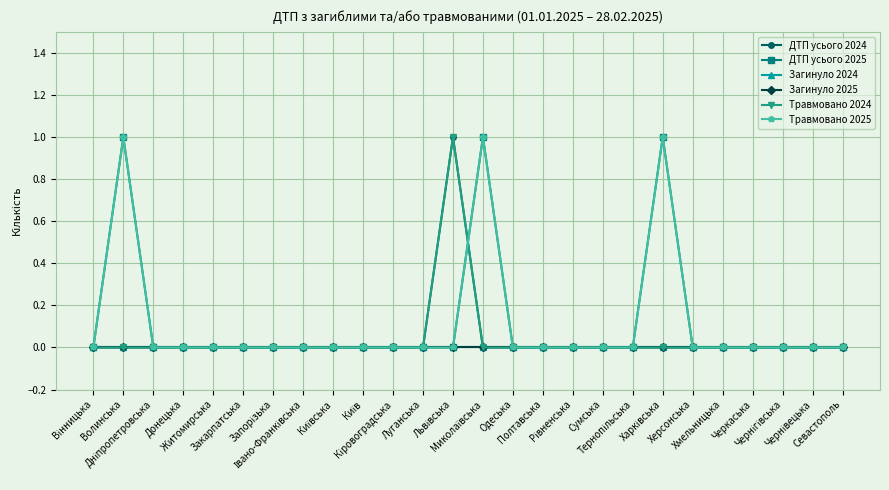

Is this an area chart (filled region under the line)?

No